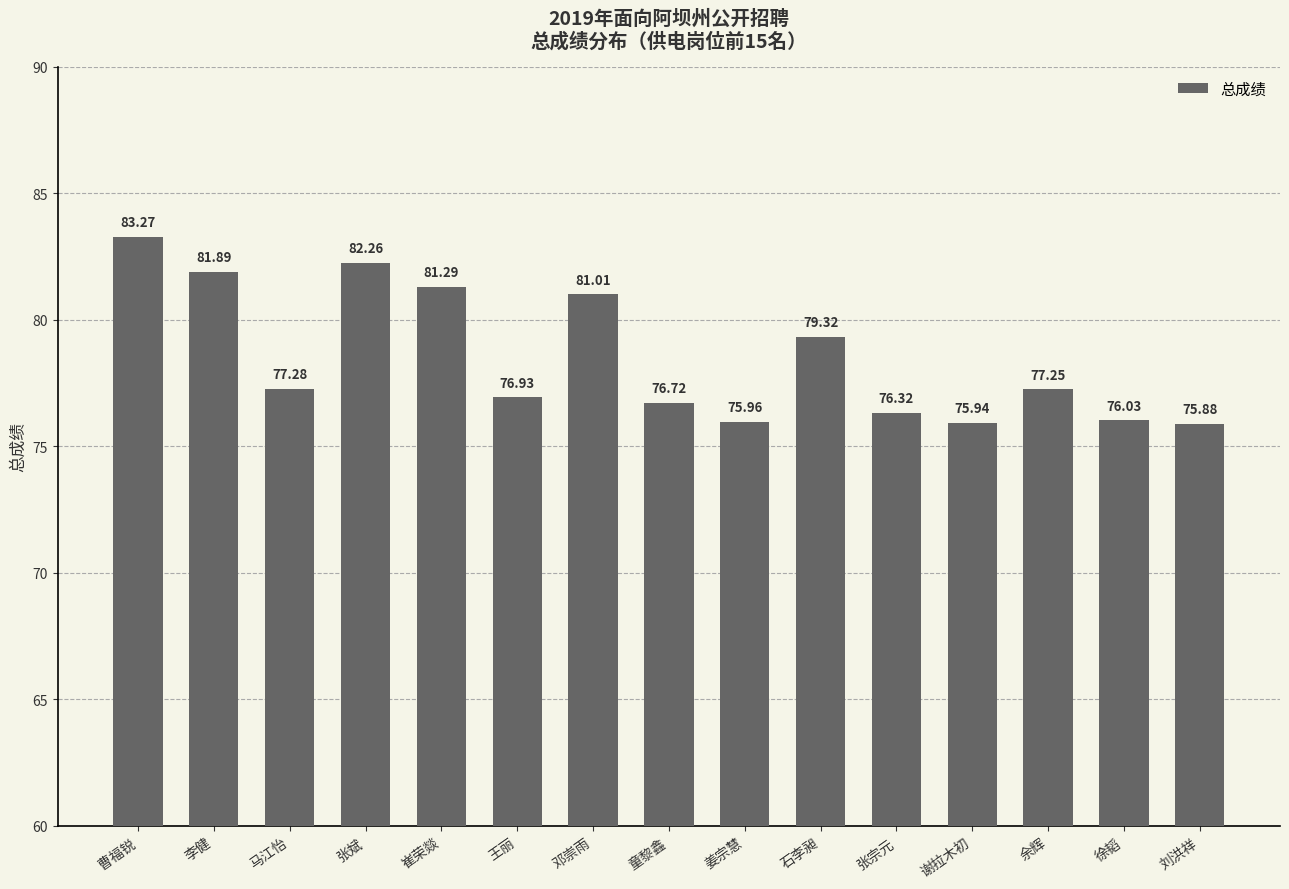

What is the ratio of the value at 张斌 to the value at 曹福锐?

1.0